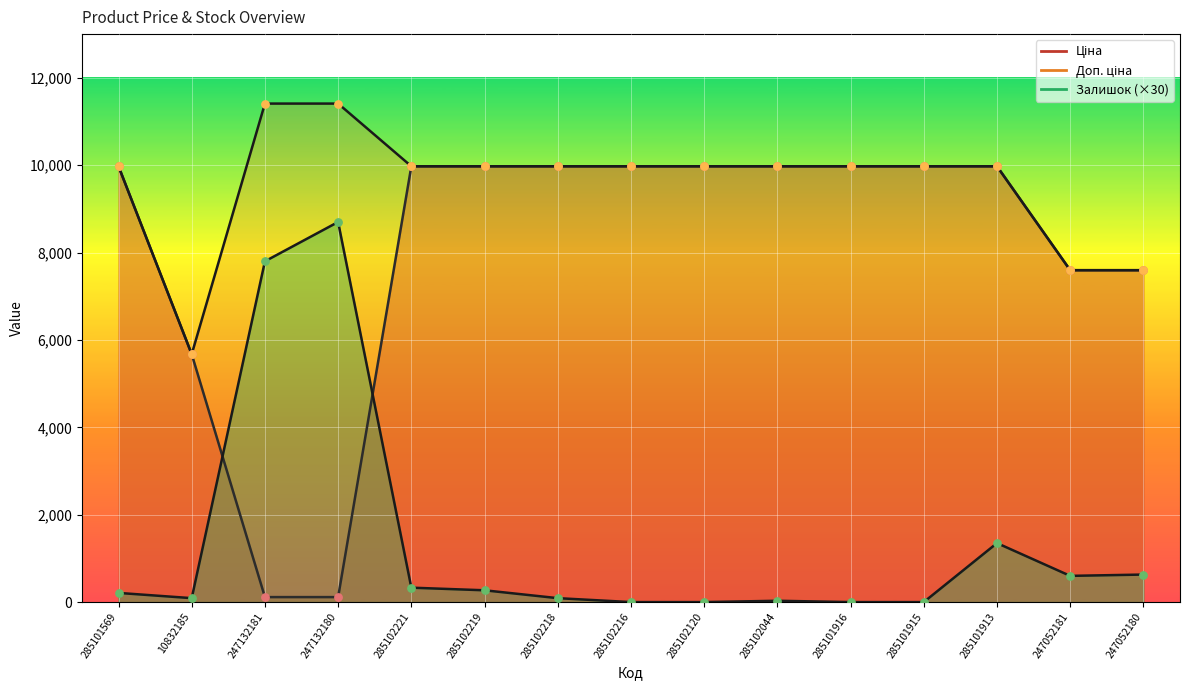

What is the total value across all series at 285101569?

20160.0